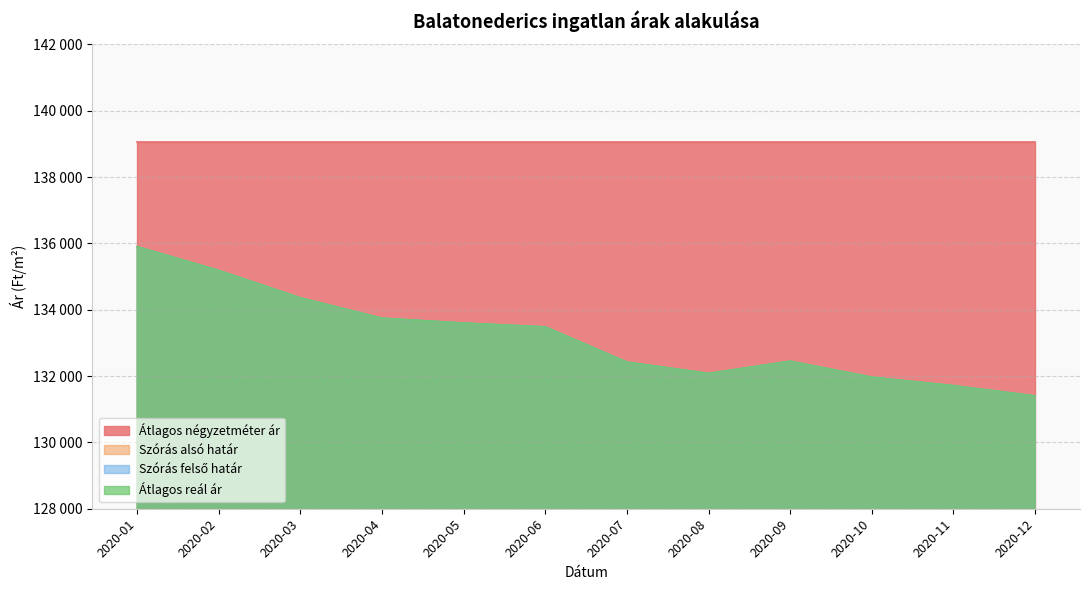

At which category does Szórás felső határ reach its first local peak?

2020-09